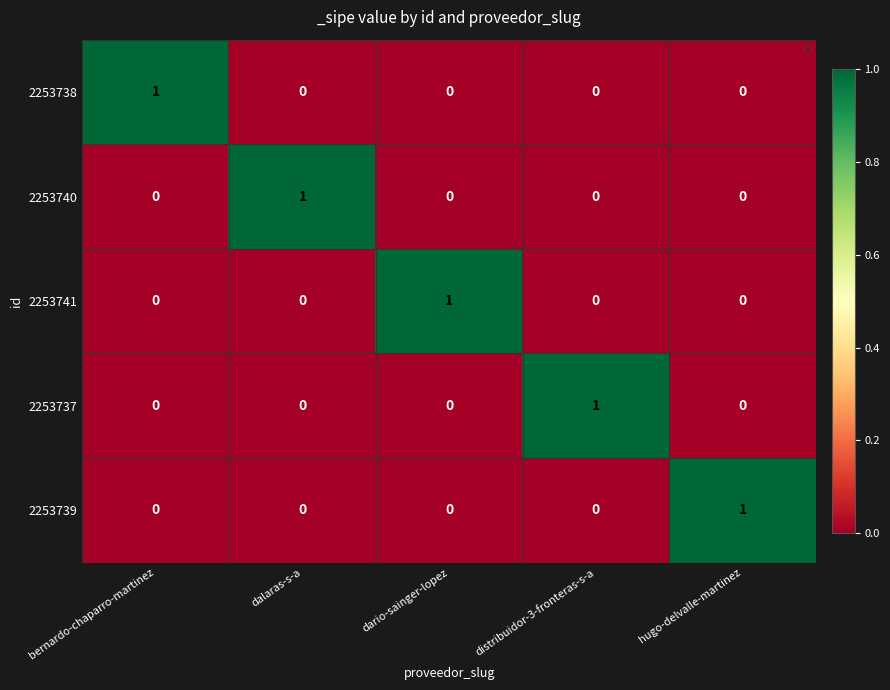

At how many categories does at least one series exceed 0?

5